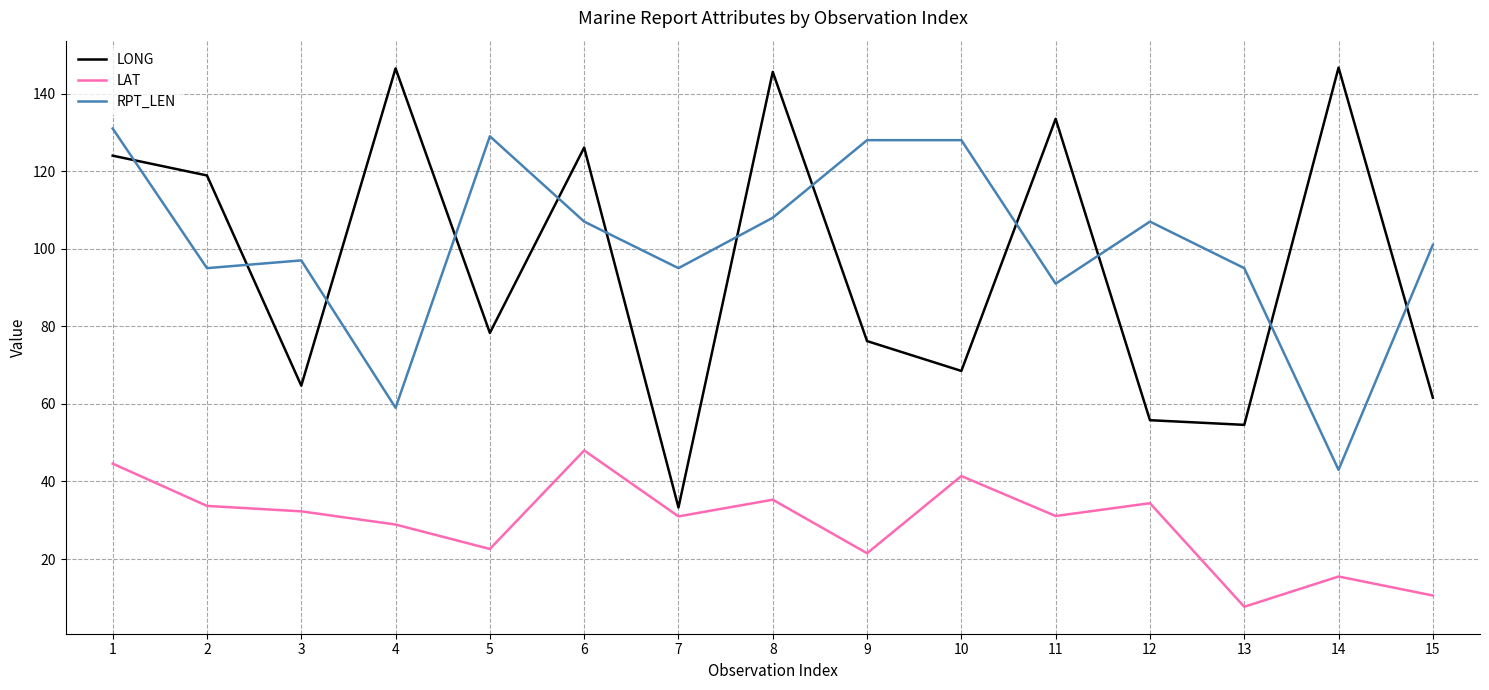

At which label does LONG first exceed 78?

1